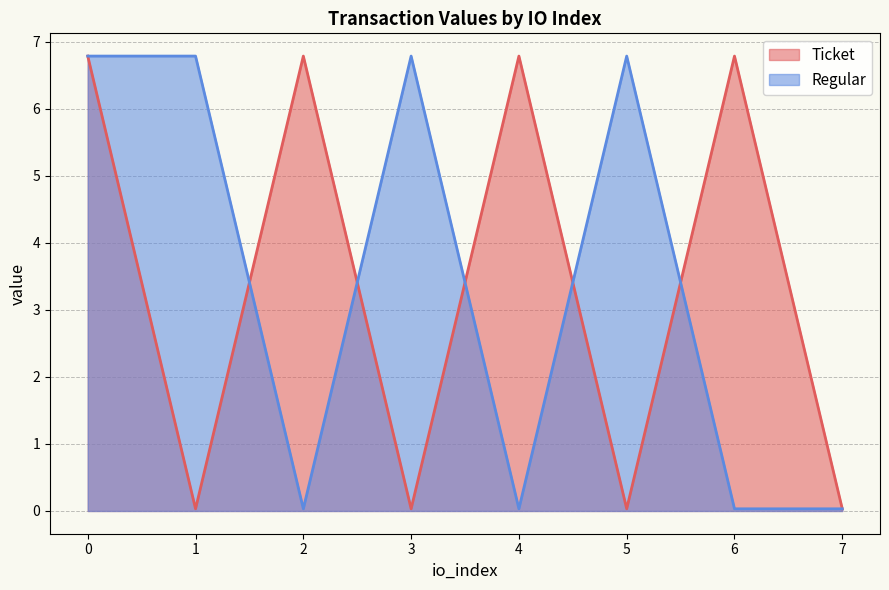

Reading left to right, extract all data points from this chart.

Ticket: 6.8	0.0	6.8	0.0	6.8	0.0	6.8	0.0
Regular: 6.8	6.8	0.0	6.8	0.0	6.8	0.0	0.0